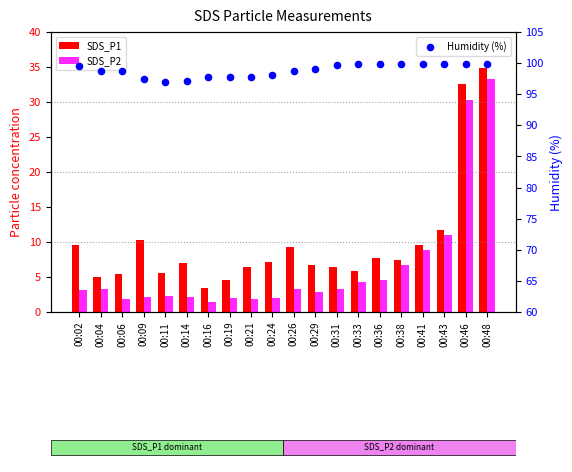

Is the value of SDS_P2 at 00:14 greater than the value of Humidity (%) at 00:31?

No